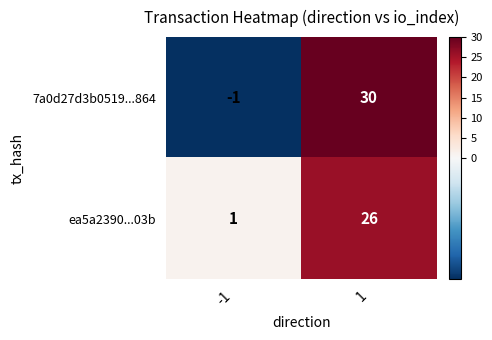

The value of 7a0d27d3b0519...864 at -1 is -1. True or false?

True